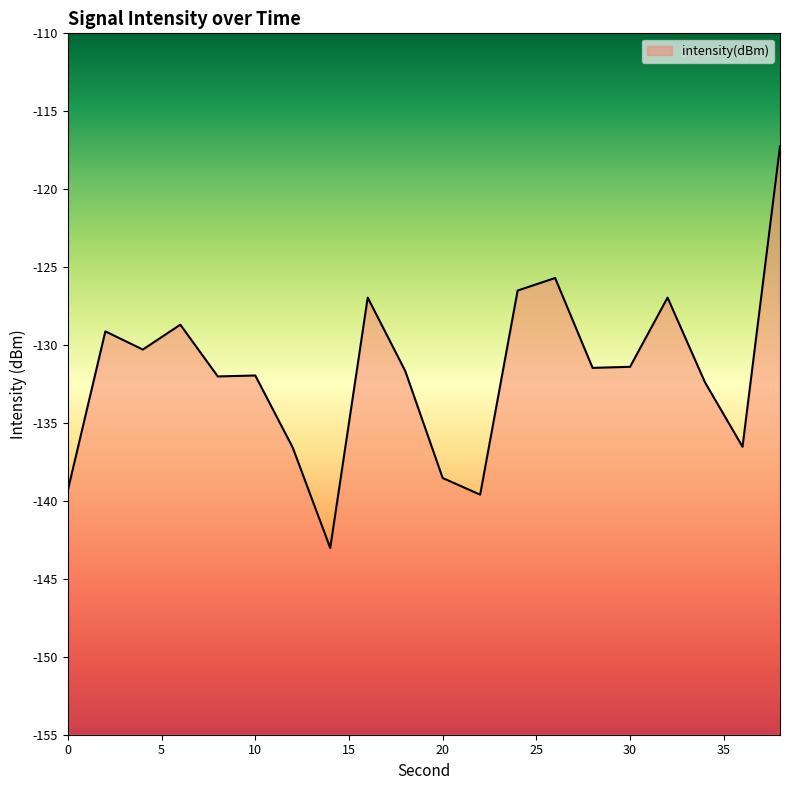

Rank the categories by value from lowest to highest.

14, 22, 0, 20, 12, 36, 34, 8, 10, 18, 28, 30, 4, 2, 6, 16, 32, 24, 26, 38